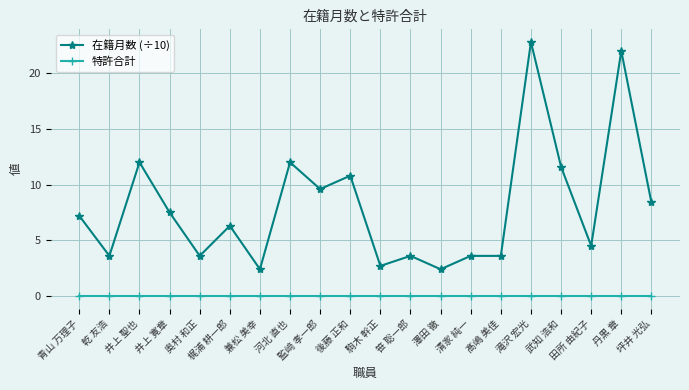

Is the value of 在籍月数 (÷10) at 監﨑 孝一郎 greater than the value of 特許合計 at 井上 聖也?

Yes